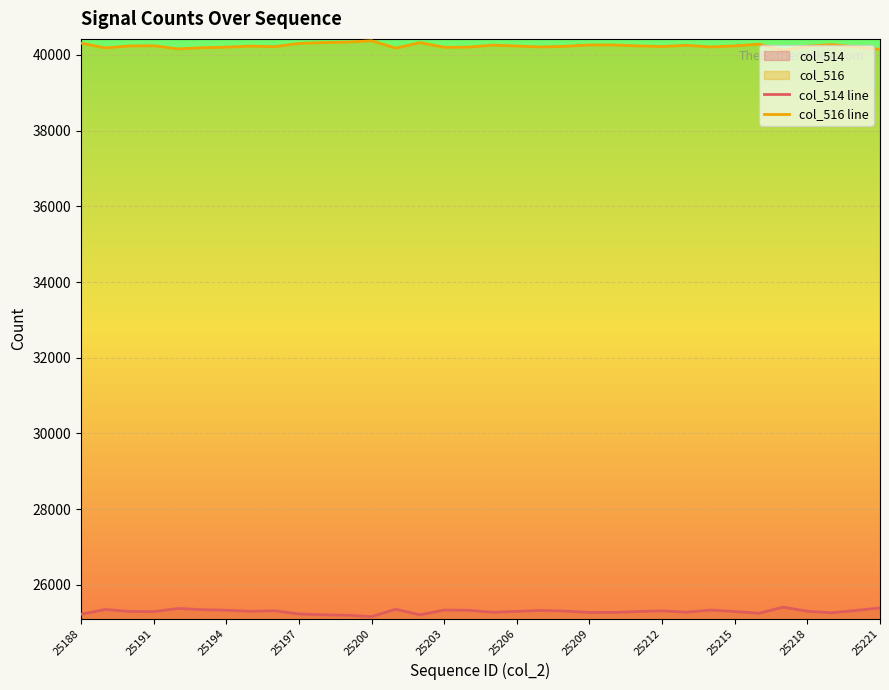

Is it true that col_516 line equals 62674 at 26?

False